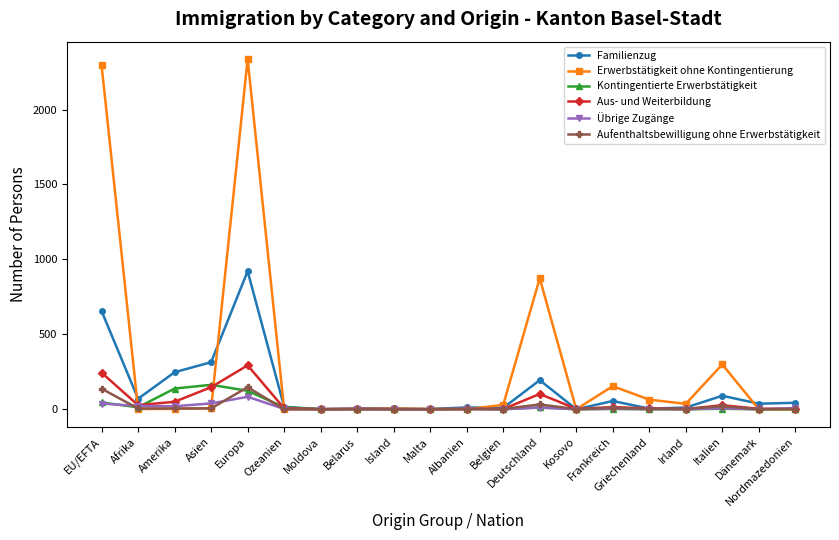

What are all the series names shown in the legend?

Familienzug, Erwerbstätigkeit ohne Kontingentierung, Kontingentierte Erwerbstätigkeit, Aus- und Weiterbildung, Übrige Zugänge, Aufenthaltsbewilligung ohne Erwerbstätigkeit